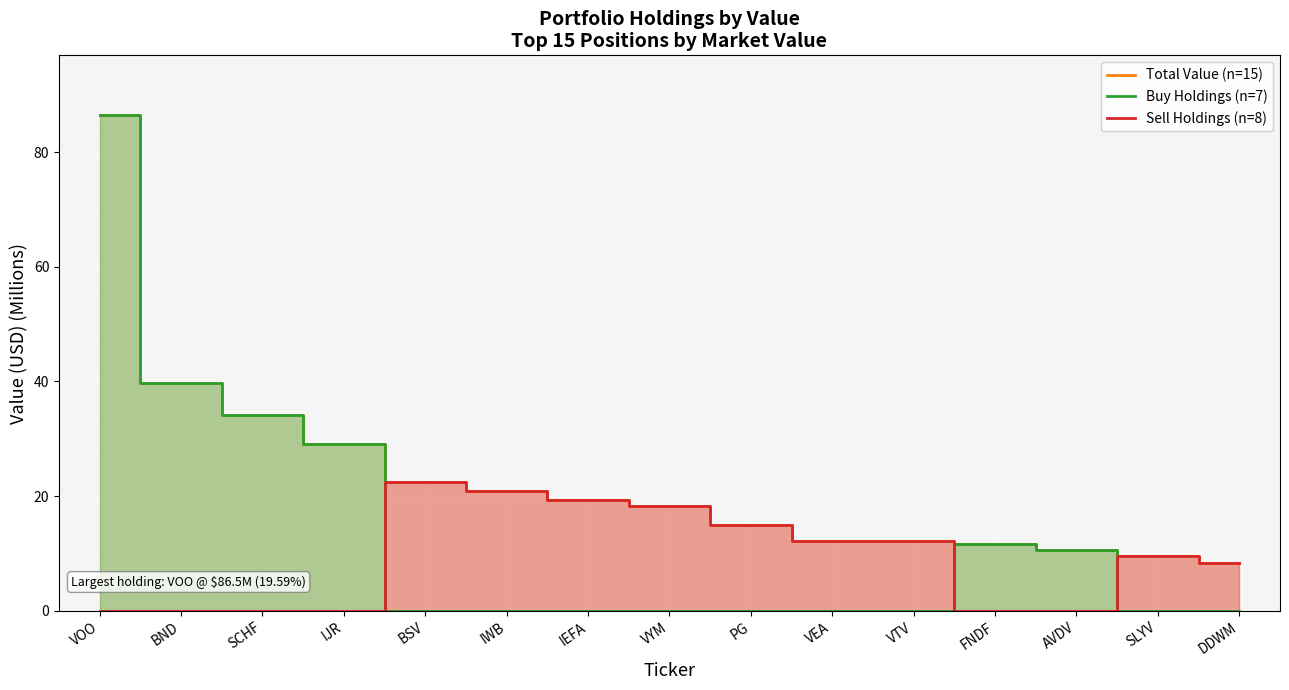

How many lines are shown in the chart?

3